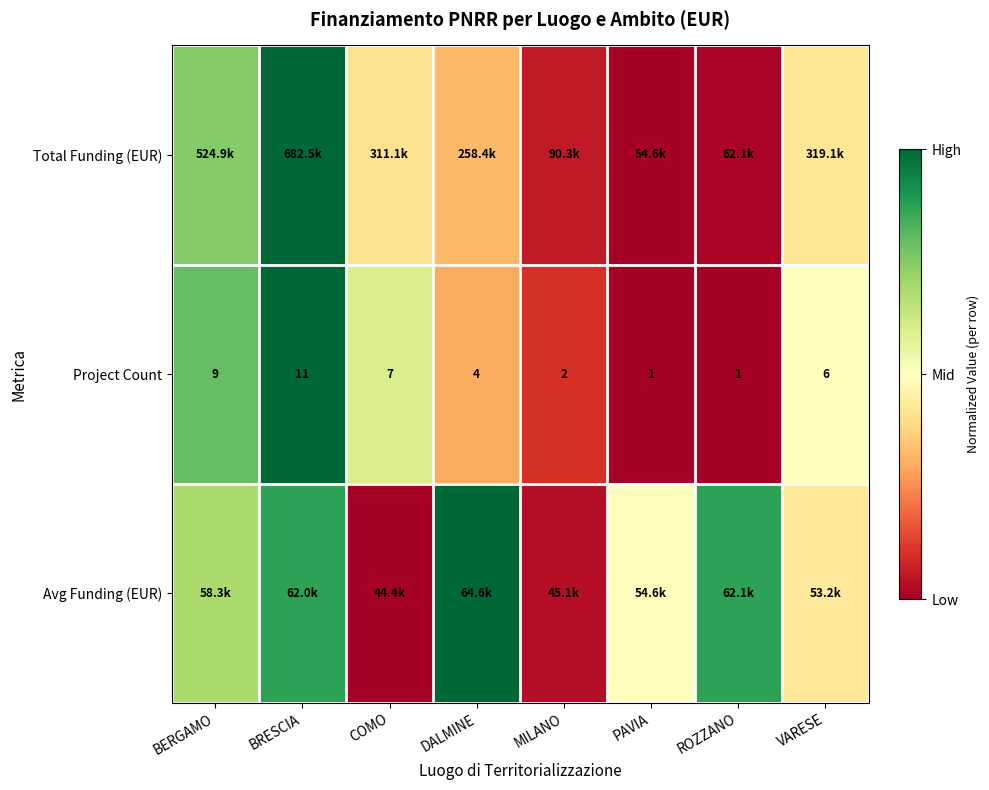

At which label does Avg Funding (EUR) reach its peak?

DALMINE